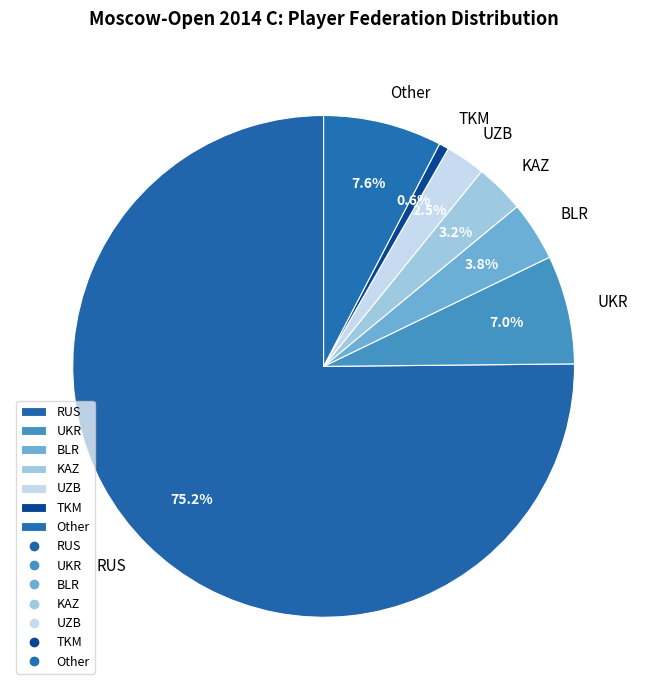

Is UKR the majority of the pie?

No